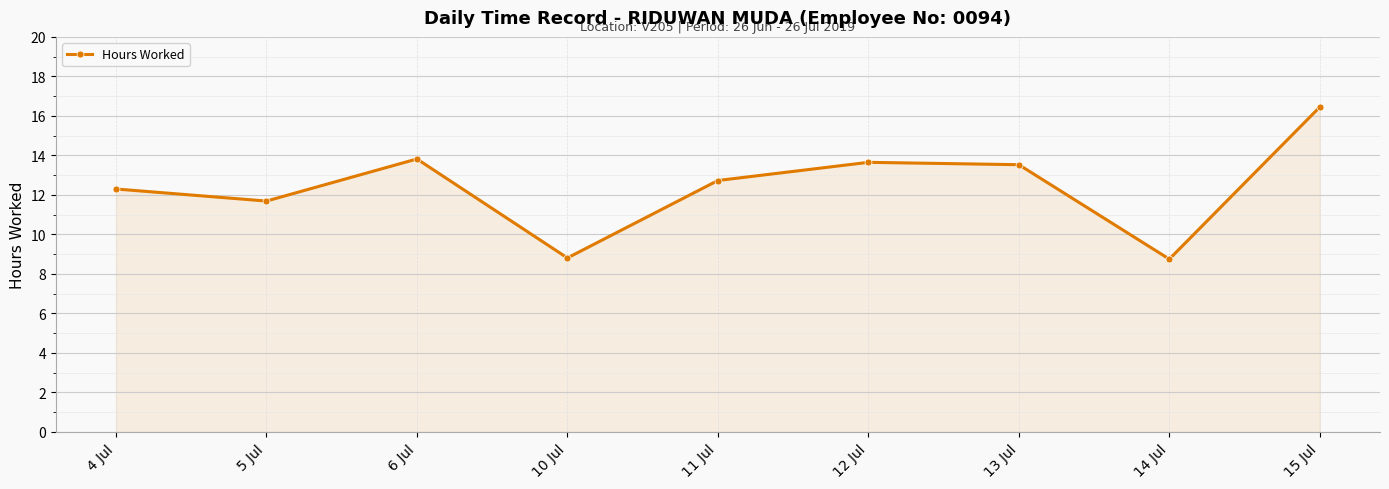

What is the label of the 9th point from the right?

4 Jul